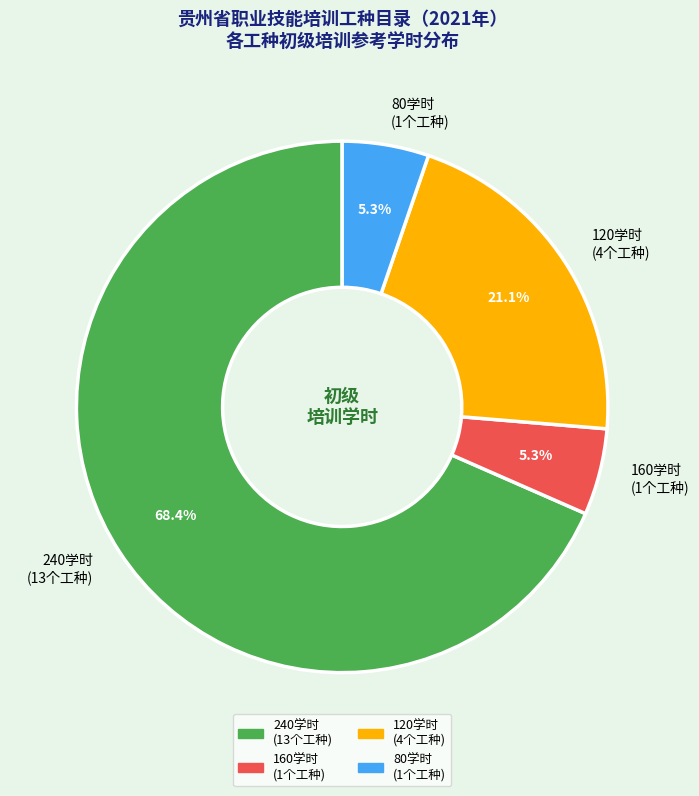

How many segments does this pie chart have?

4